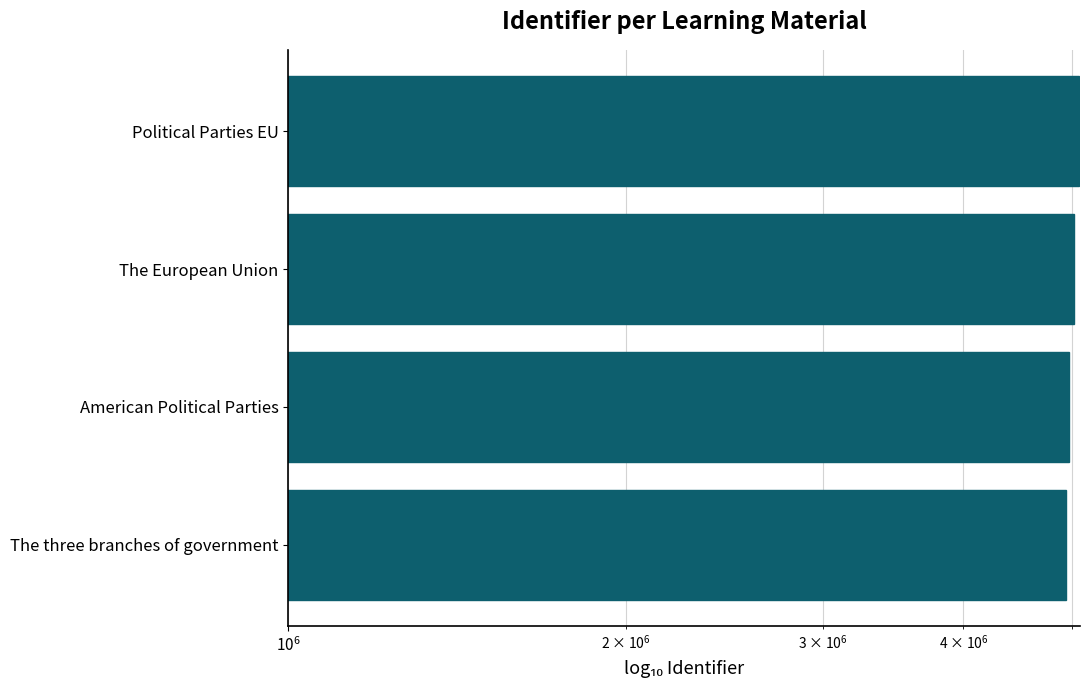

What is the value of the 1st bar from the left?

4942819